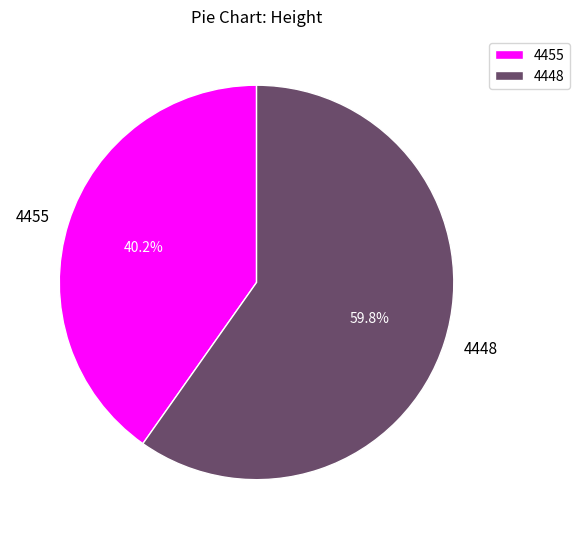

Count the number of slices in the pie.

2